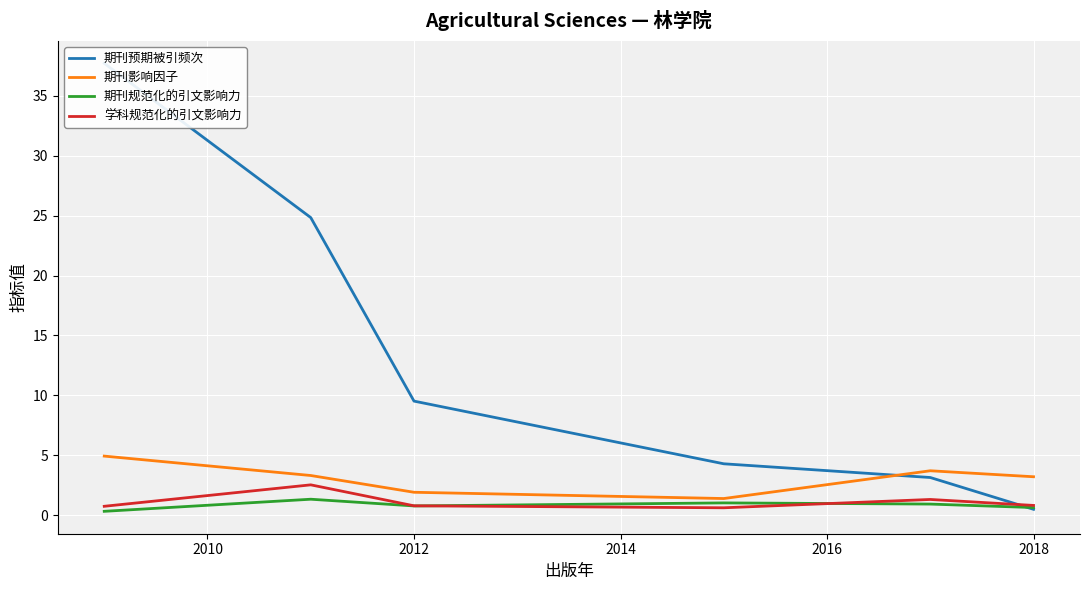

What are all the series names shown in the legend?

期刊预期被引频次, 期刊影响因子, 期刊规范化的引文影响力, 学科规范化的引文影响力